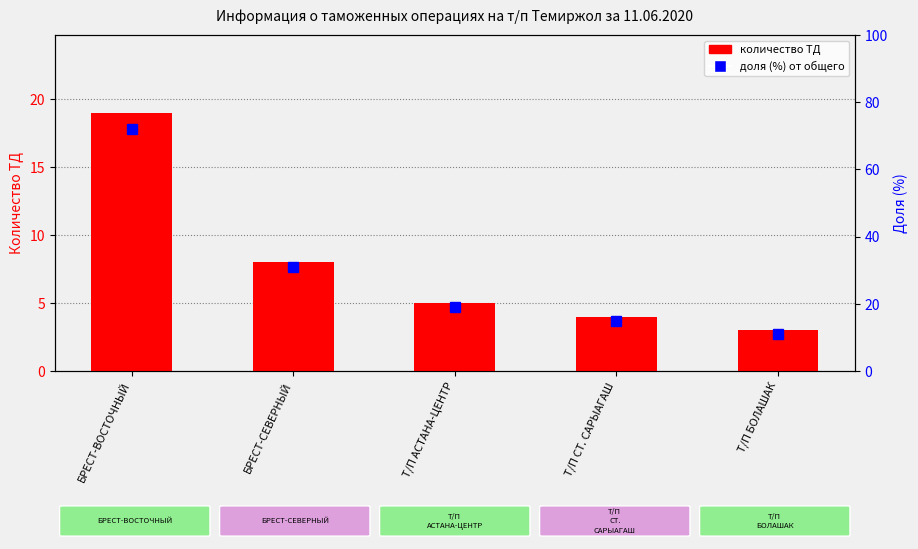

True or false: количество ТД has a value of 9 at Т/П АСТАНА-ЦЕНТР.

False